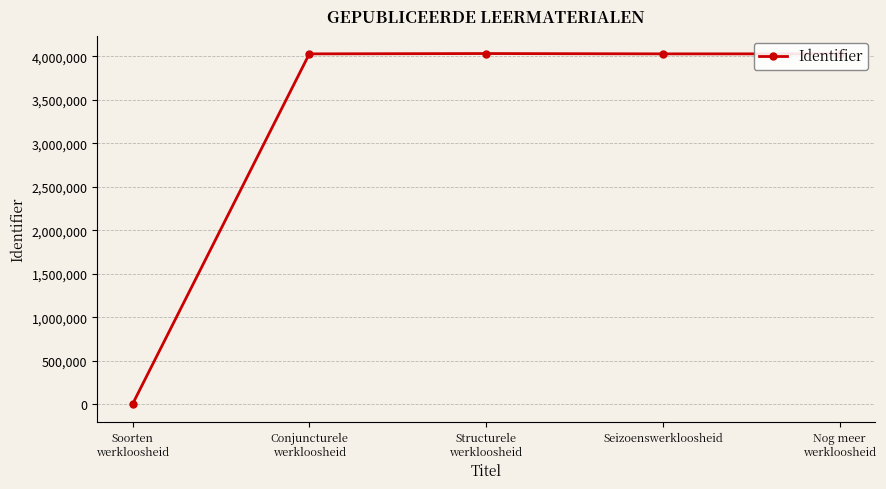

Is it true that the value at Nog meer
werkloosheid is 4027342?

True